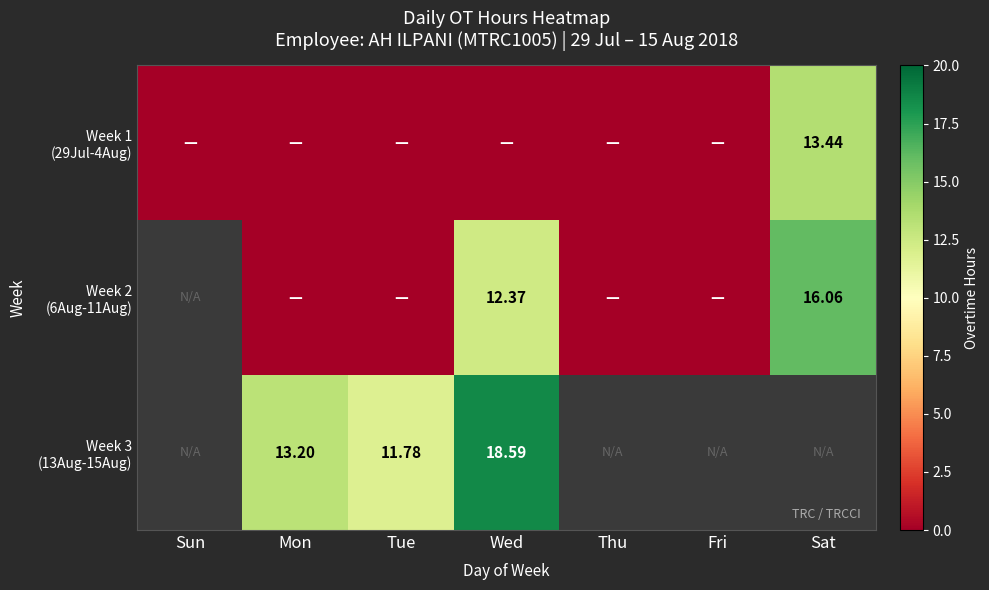

Between Sat and Mon, which is larger?

Sat